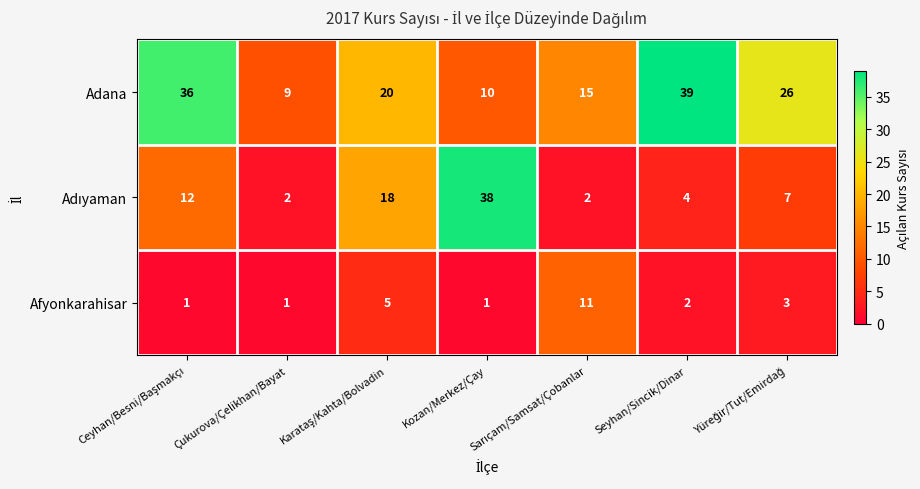

Read the Adana value at Çukurova/Çelikhan/Bayat, to the nearest 10.

10